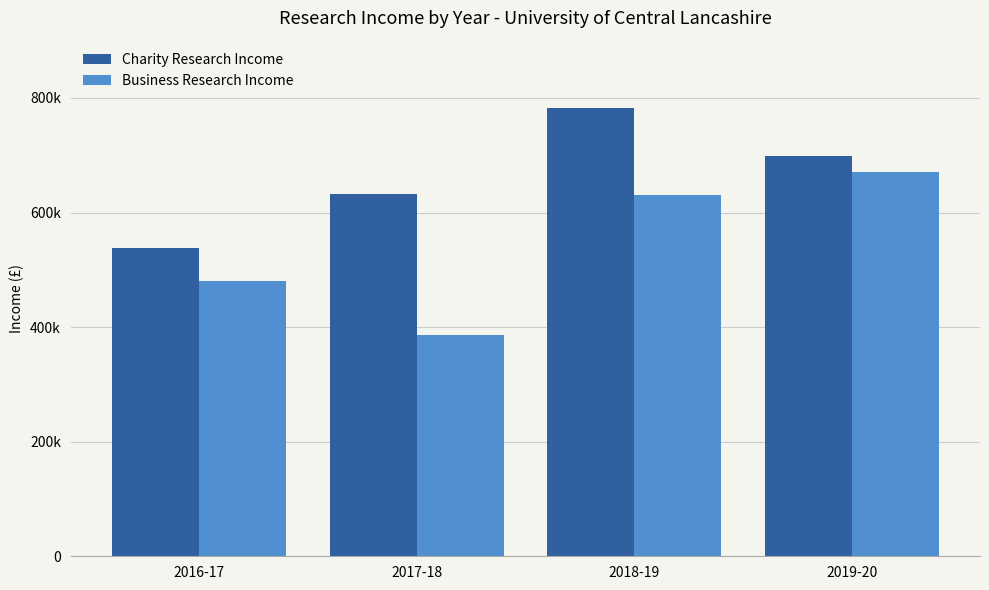

What are all the series names shown in the legend?

Charity Research Income, Business Research Income